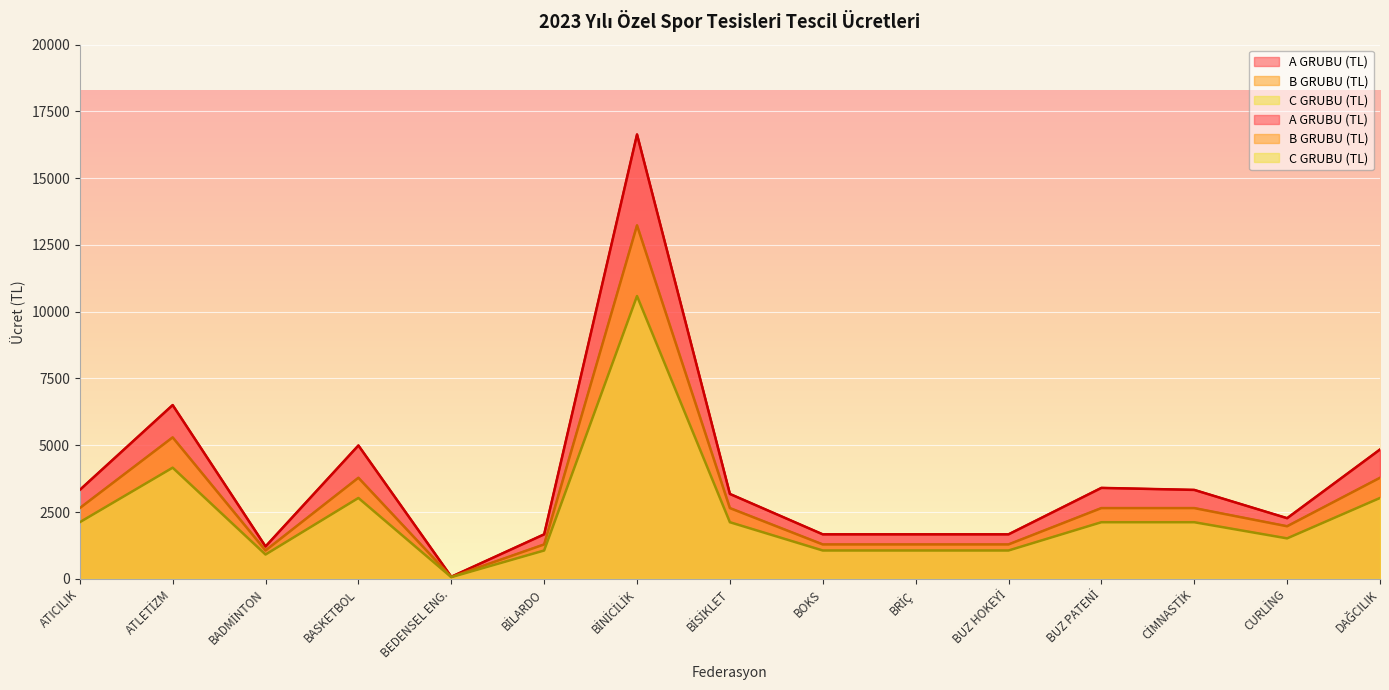

At which category does the chart reach its minimum across all series?

BEDENSEL ENG.